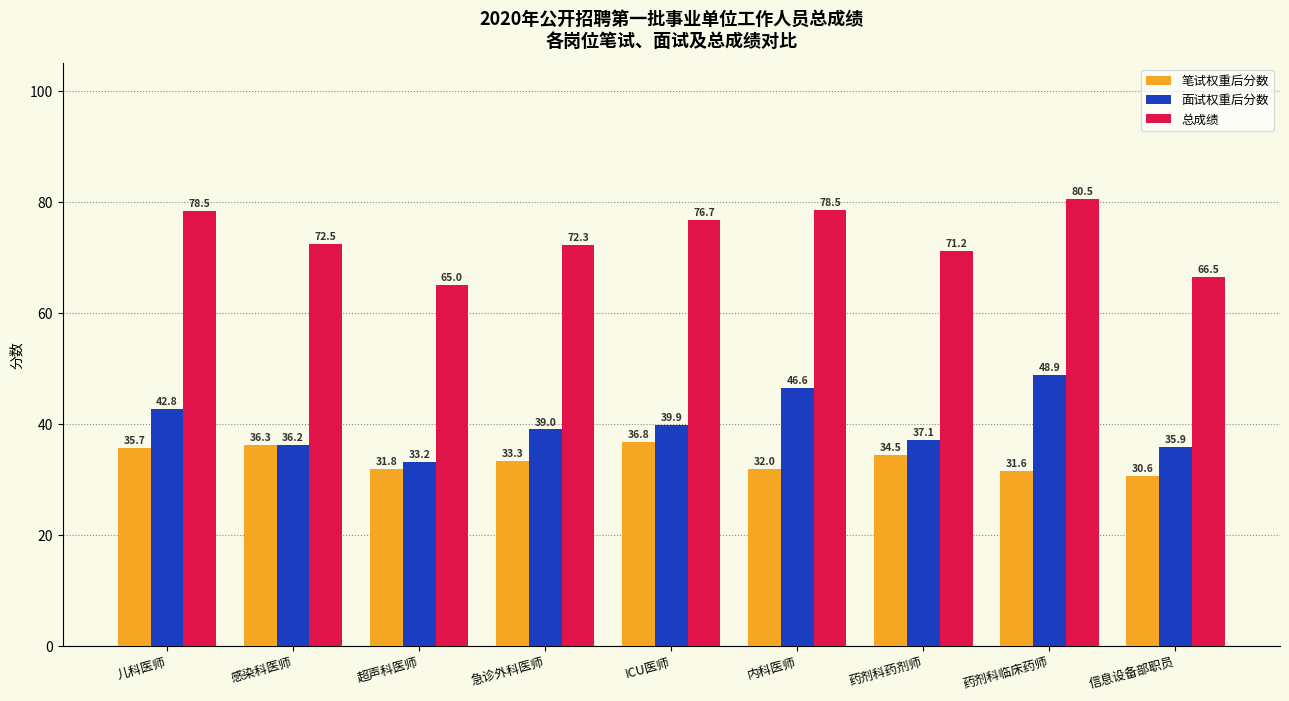

Which series changed the most between ICU医师 and 药剂科药剂师?

总成绩